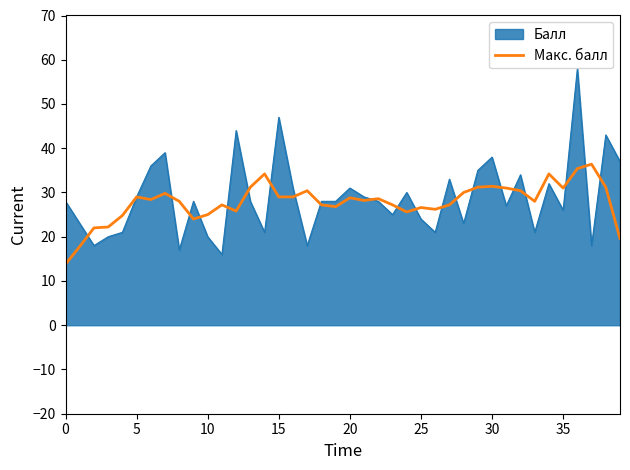

List the series in order of their peak value, lowest first.

Макс. балл, Балл